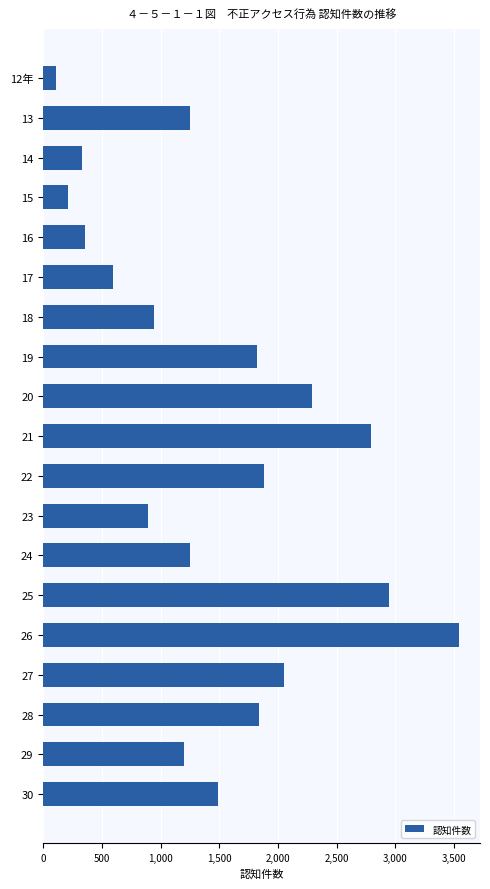

How many data points are less than 1253?

9